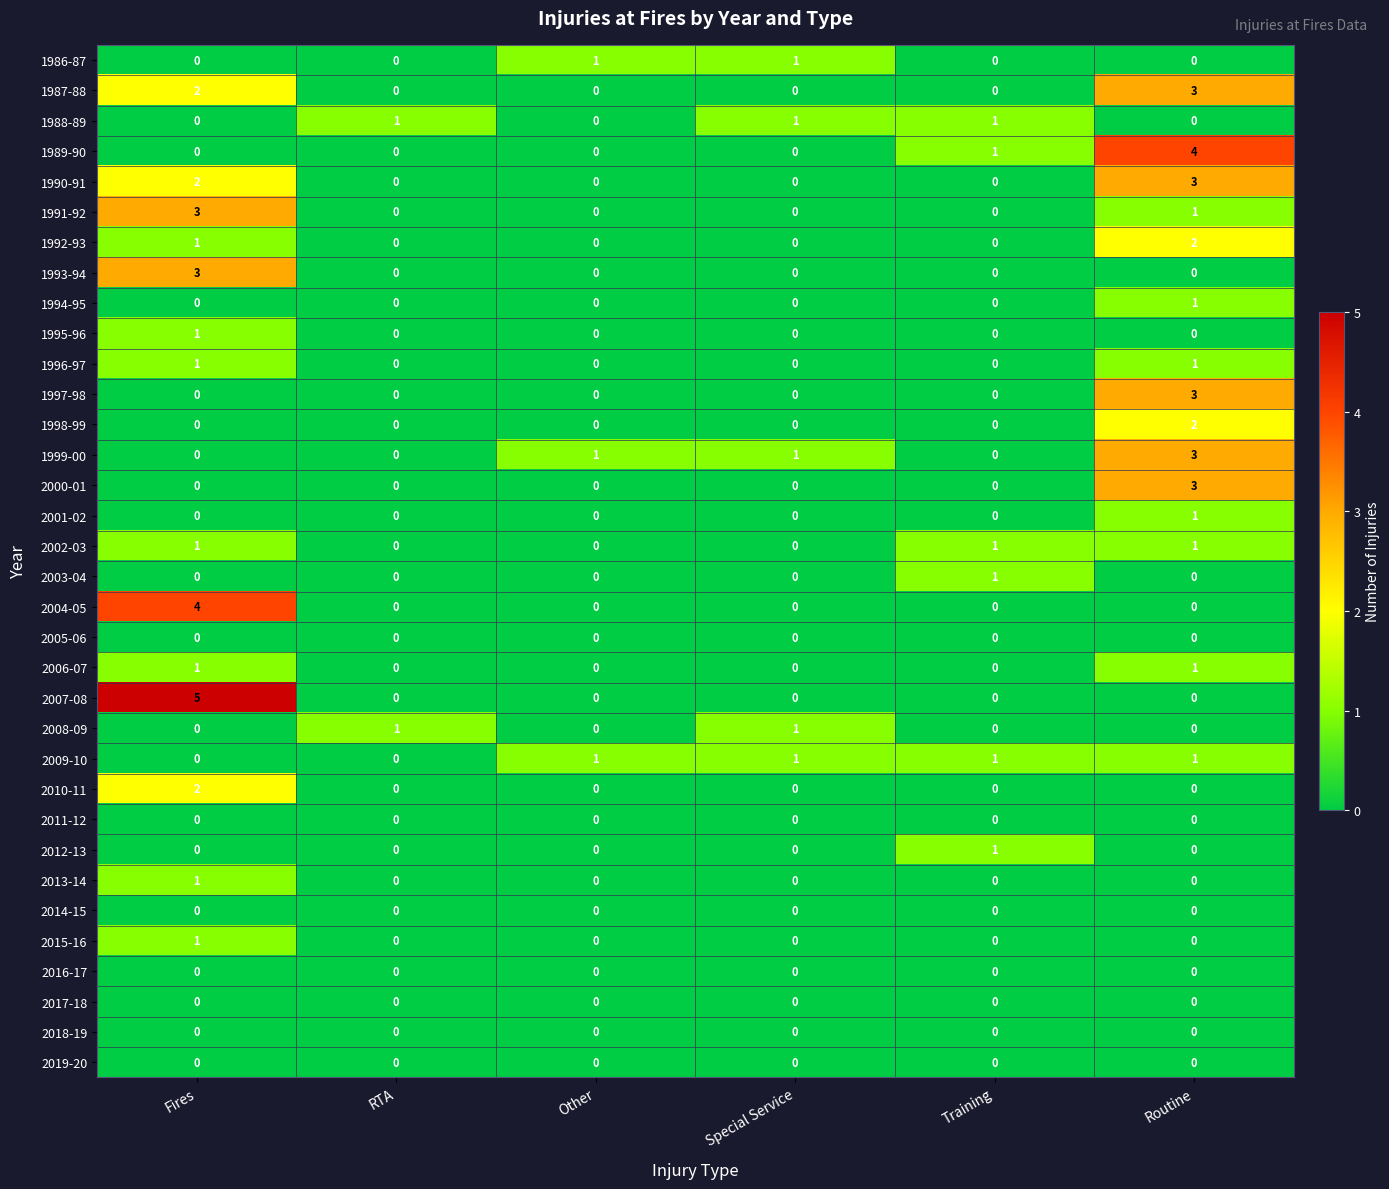

The 1987-88 series shows 0 at Training. True or false?

True